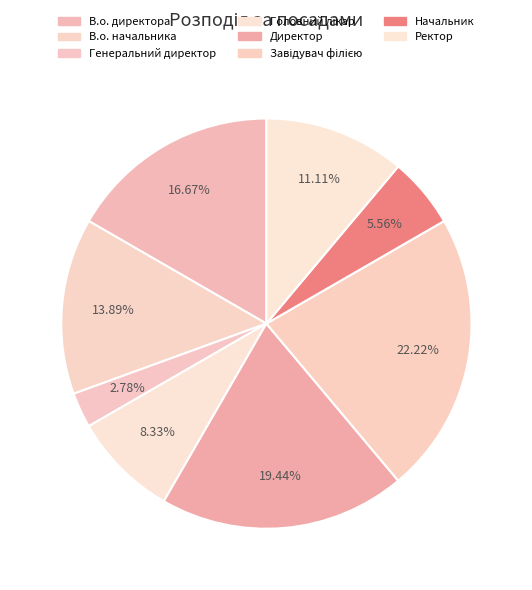

How many segments does this pie chart have?

8